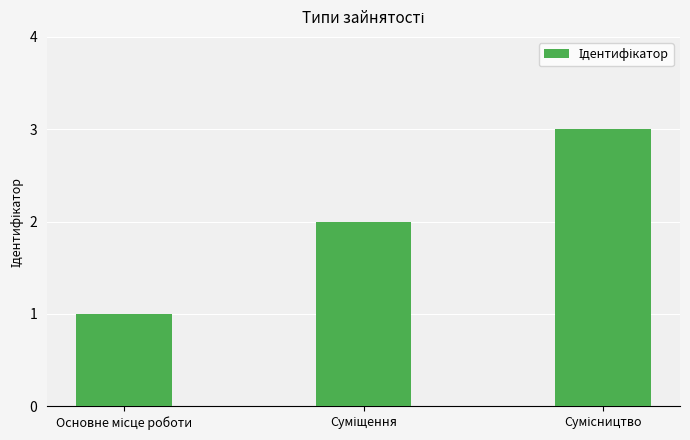

What is the average value?

2